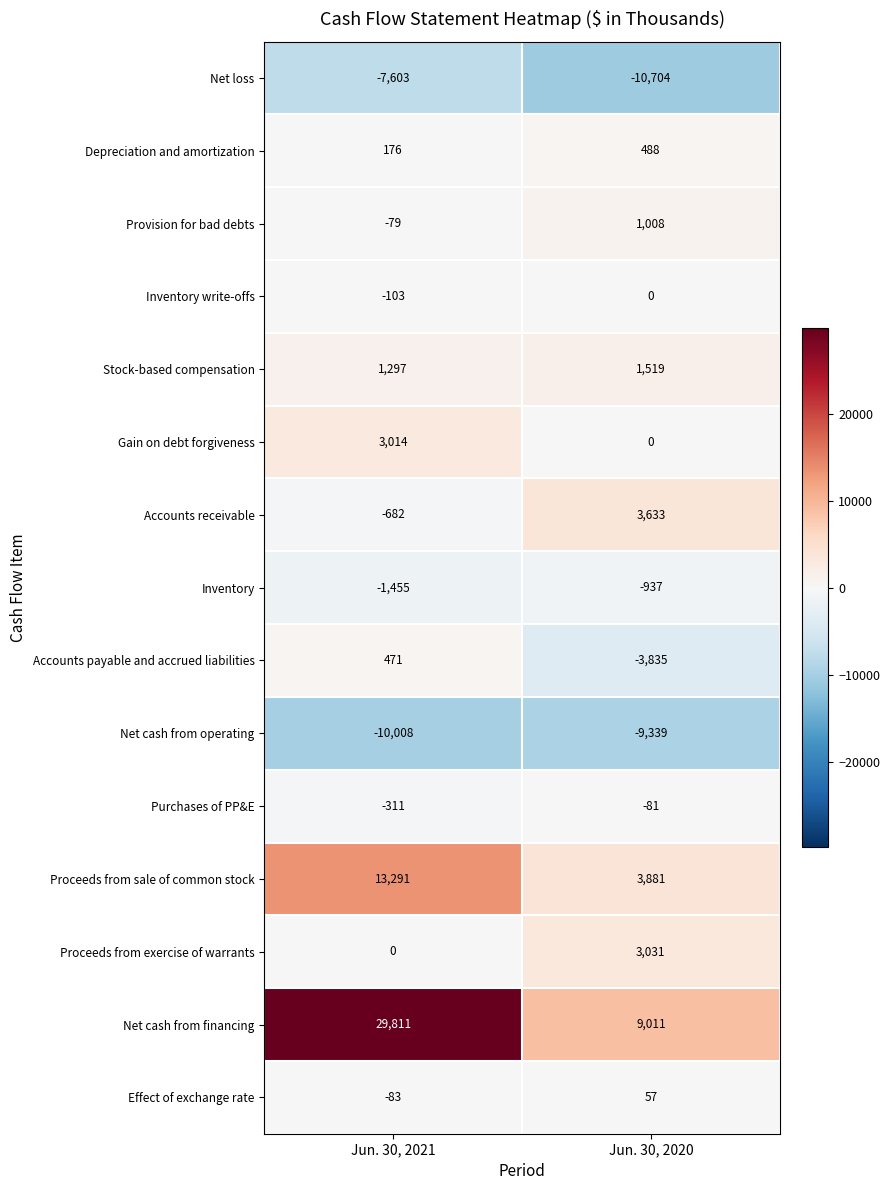

What is the sum of the Effect of exchange rate values at Jun. 30, 2021 and Jun. 30, 2020?

-26